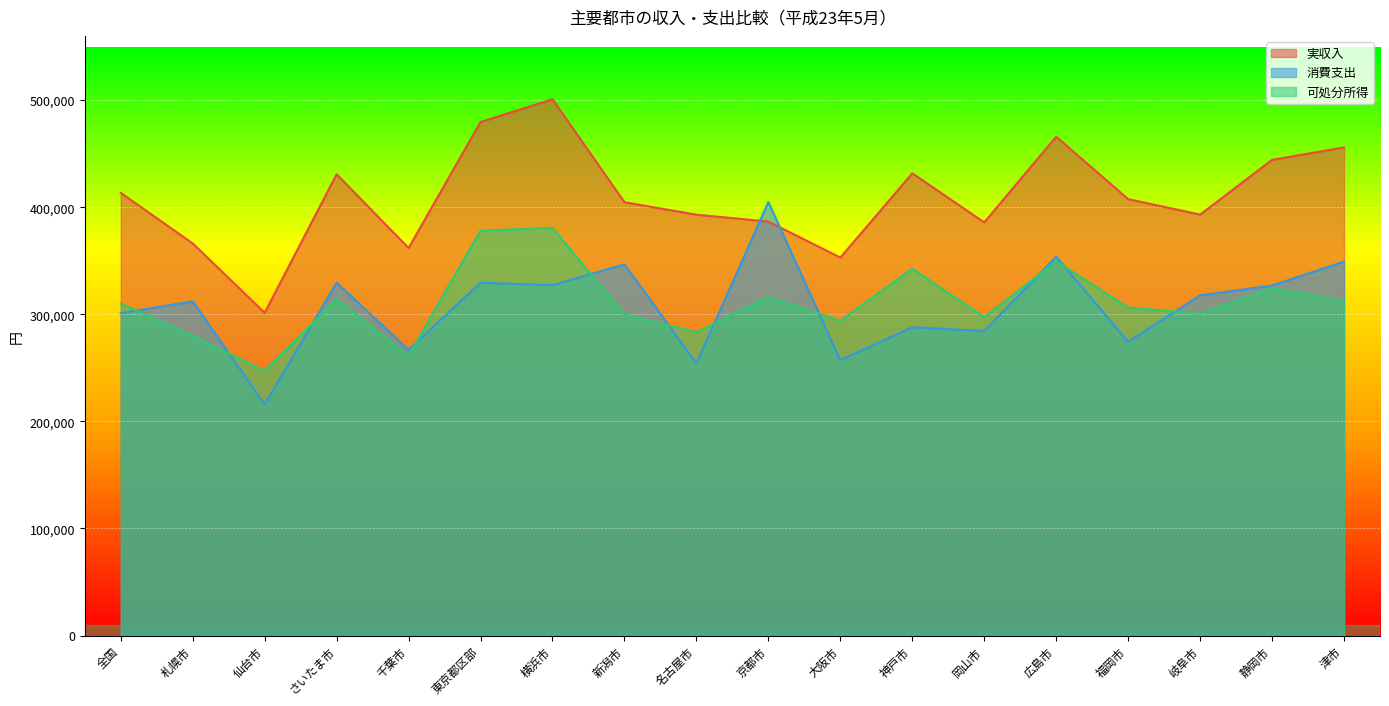

How many interior local valleys does the 実収入 series have?

5